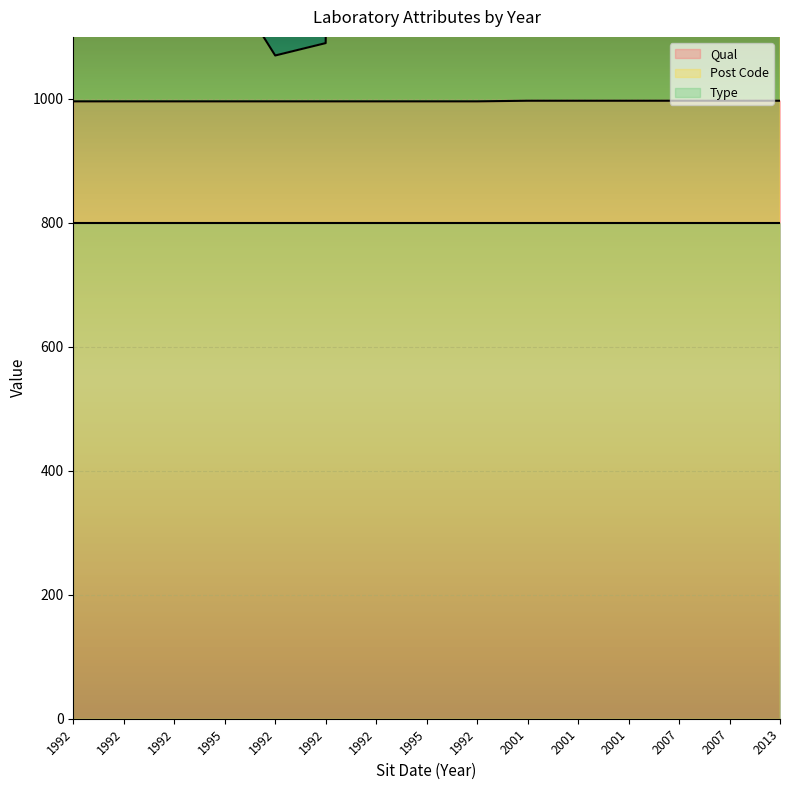

What is the sum of the Post Code values at 2007 and 2013?

4670